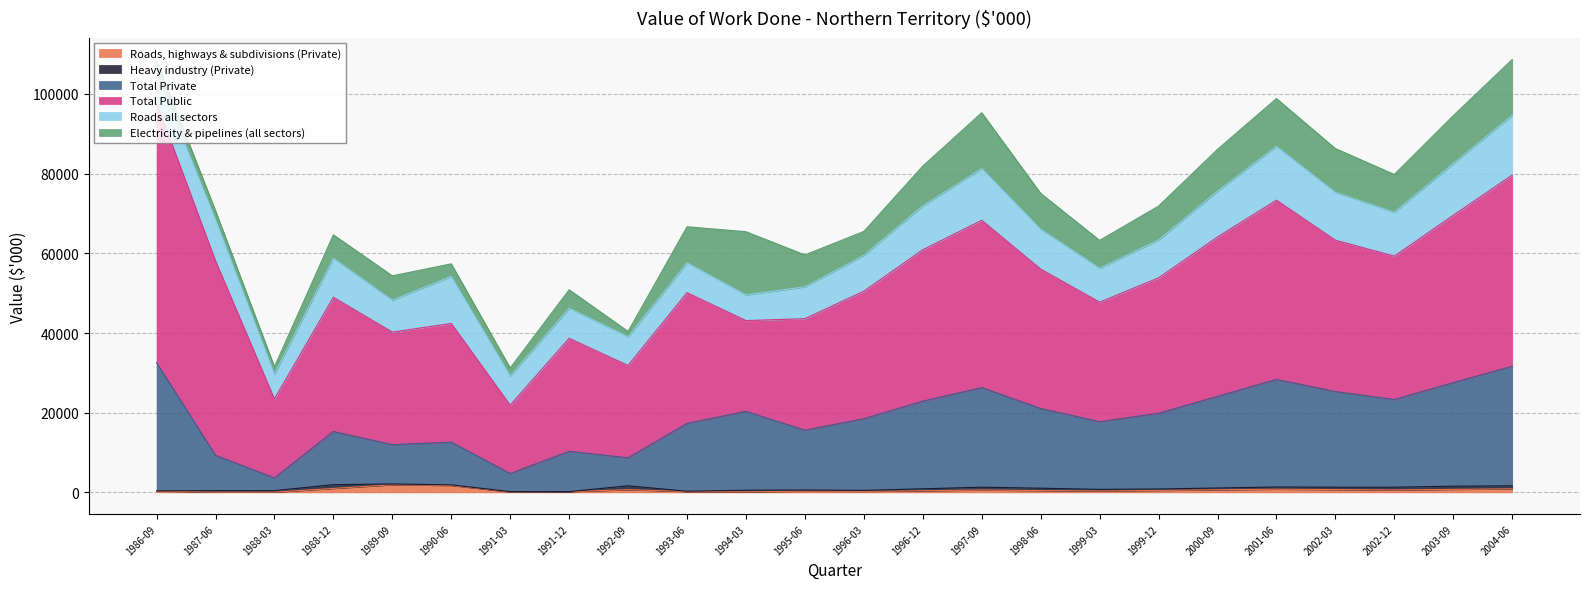

What is the label of the 14th point from the right?

1994-03